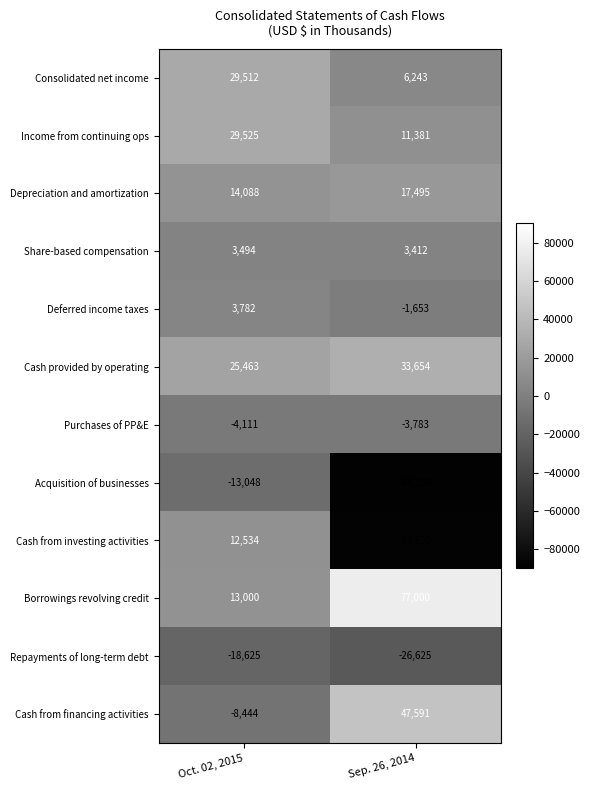

Rank the series at Sep. 26, 2014 from lowest to highest value.

Acquisition of businesses, Cash from investing activities, Repayments of long-term debt, Purchases of PP&E, Deferred income taxes, Share-based compensation, Consolidated net income, Income from continuing ops, Depreciation and amortization, Cash provided by operating, Cash from financing activities, Borrowings revolving credit